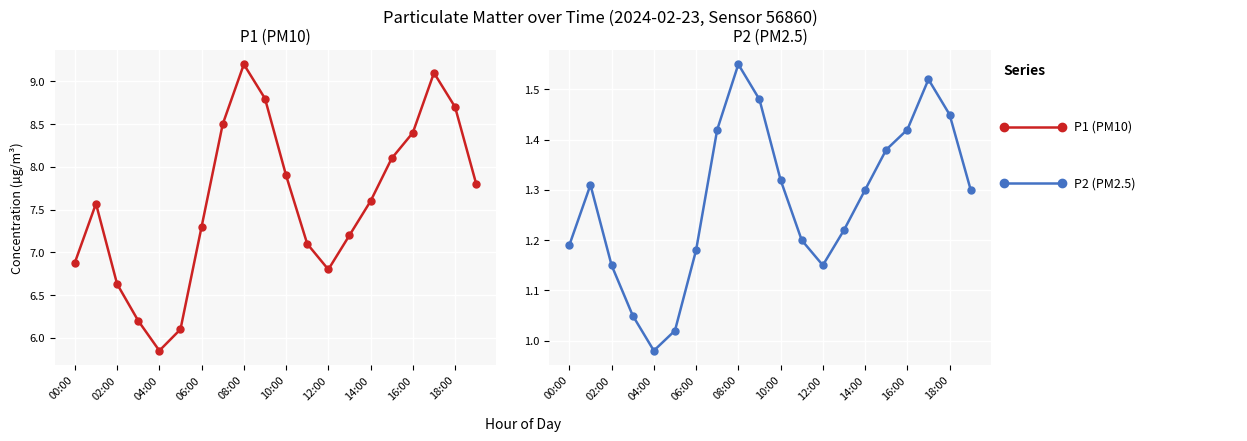

True or false: P1 (PM10) has a value of 10.9 at 19.

False